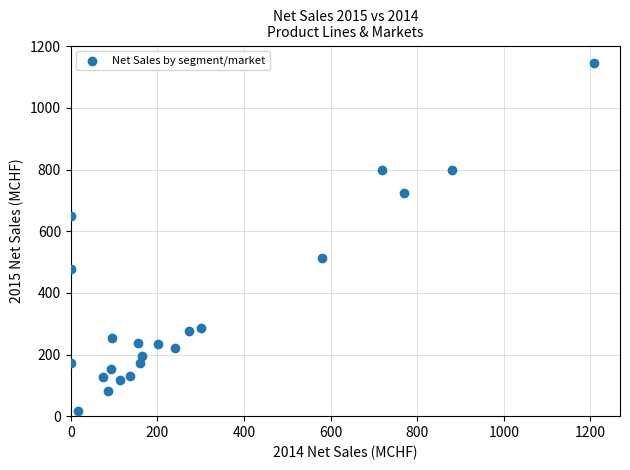

What is the range of Y values (max minus min)?

1128.6